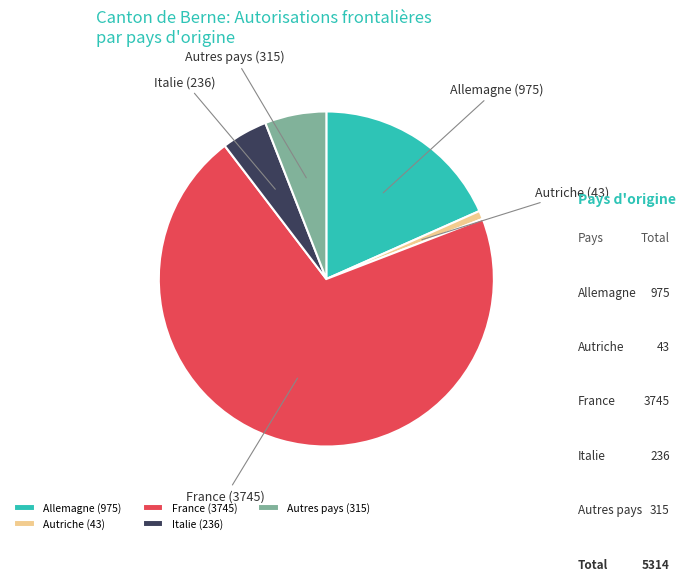

What is the largest slice in the pie chart?

France